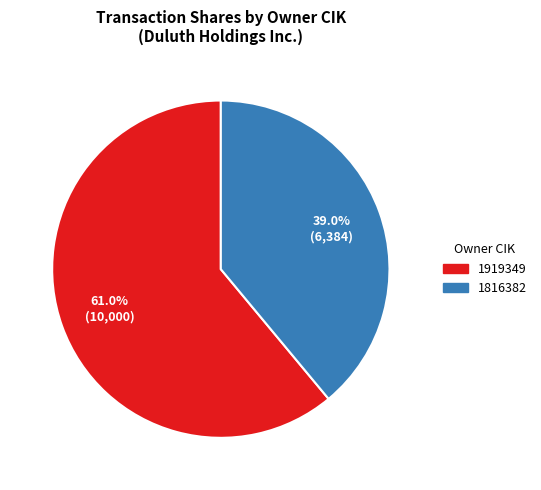

To the nearest percent, what is the difference between the largest and smallest slice percentages?

22%